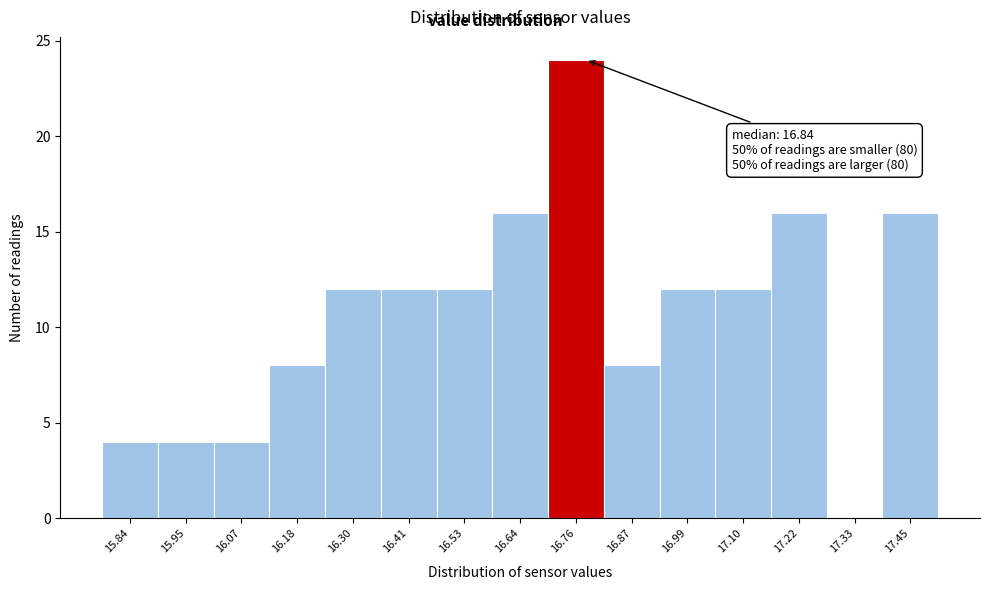

Reading left to right, list all the values displayed in this chart.

15.84=4	15.95=4	16.07=4	16.18=8	16.30=12	16.41=12	16.53=12	16.64=16	16.76=24	16.87=8	16.99=12	17.10=12	17.22=16	17.33=0	17.45=16